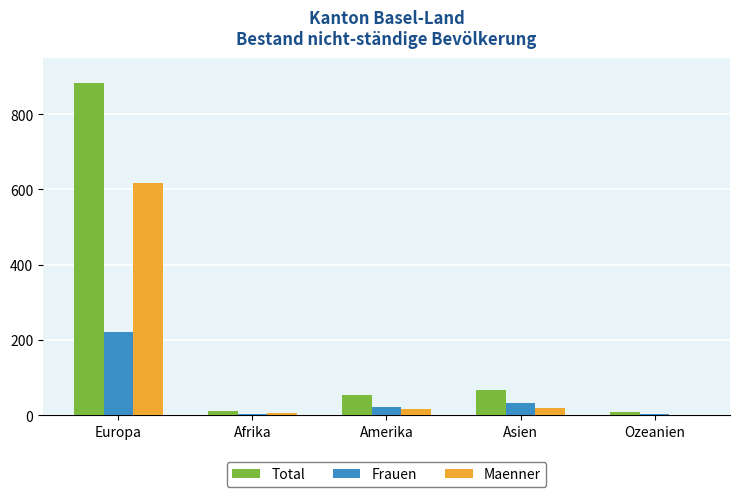

Does the chart contain stacked bars?

No